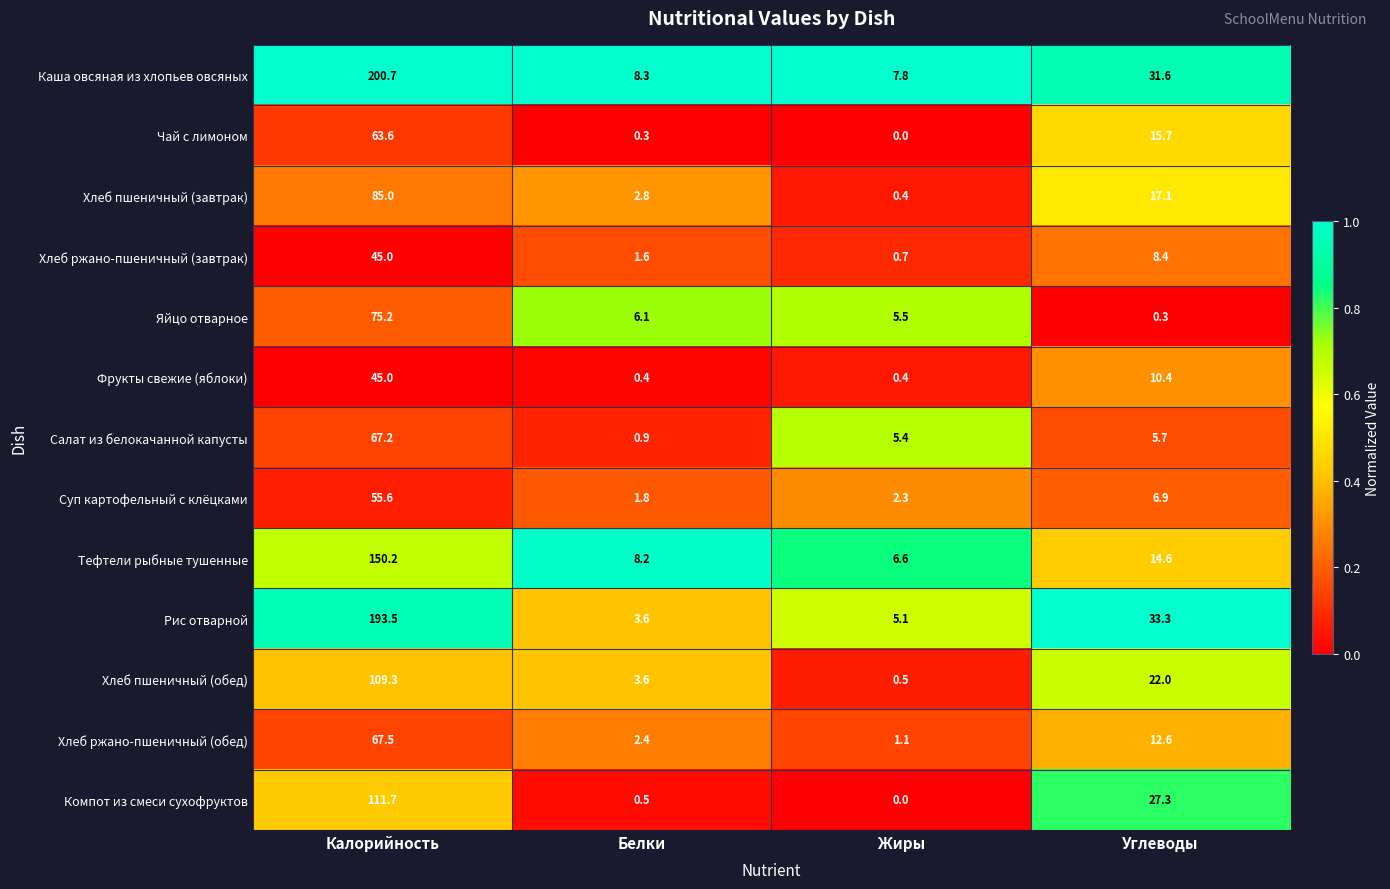

The value of Хлеб пшеничный (завтрак) at Углеводы is 26.7. True or false?

False